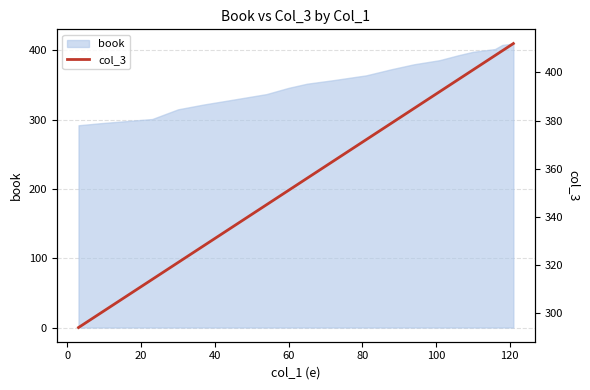

How many data points are above 363?

9